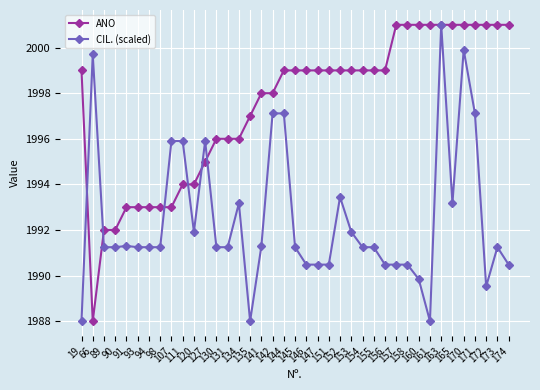

True or false: CIL. (scaled) has more than 1 interior local peaks.

True